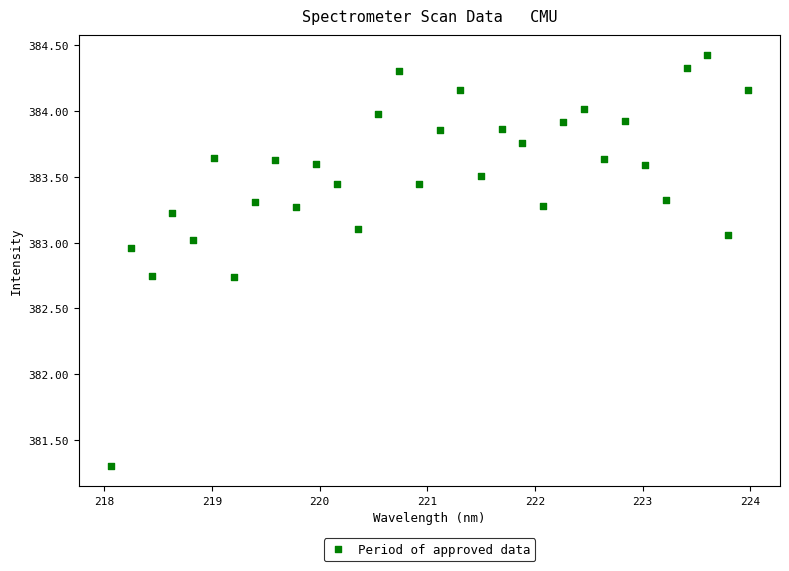

What Y value in the scatter plot is closest to 382?

381.3